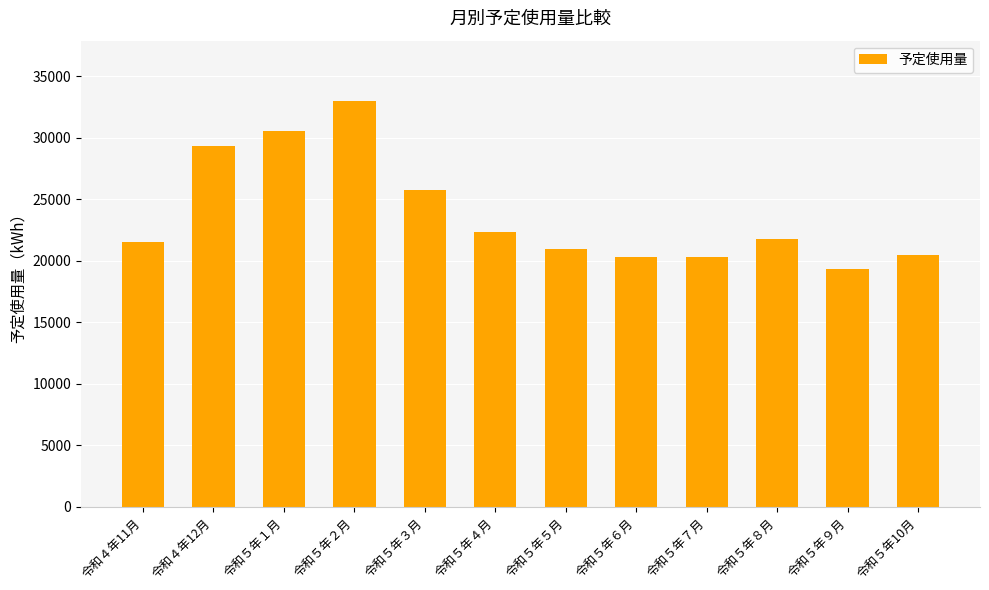

What position from the right is 令和５年５月?

6